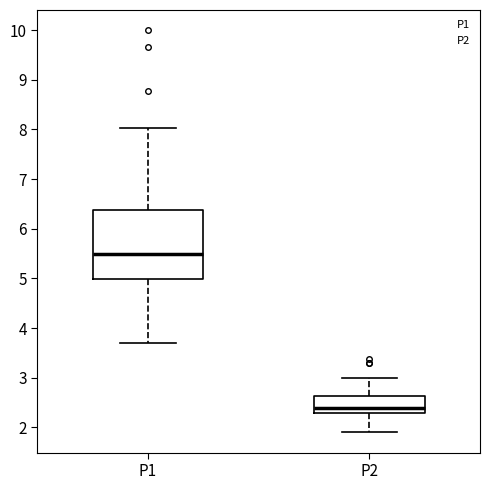

Which box's median line is the lowest?

P2